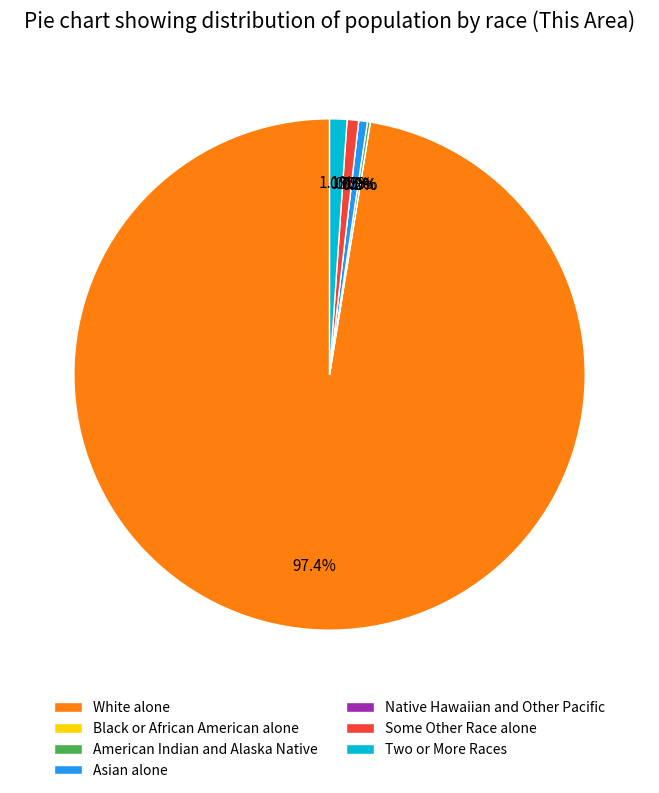

The Two or More Races slice represents 1% of the pie. True or false?

True